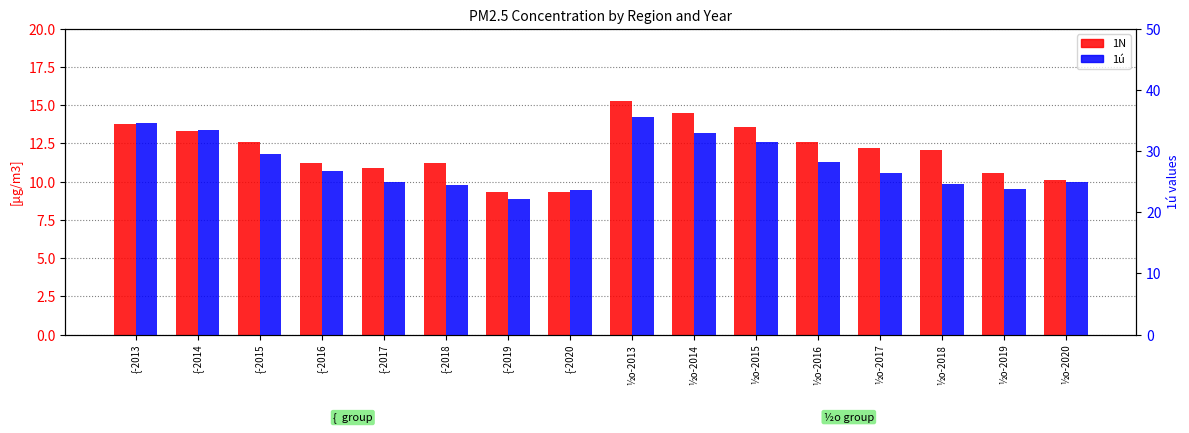

What is the total value across all series at {-2014?

46.8